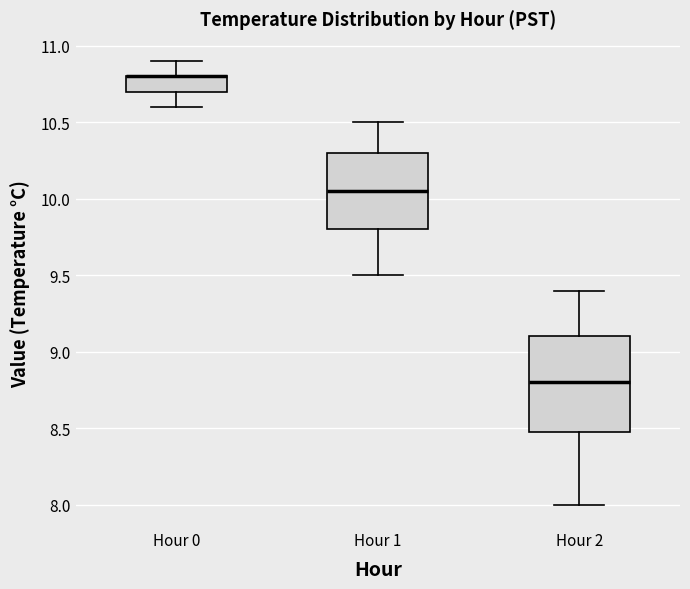

Reading left to right, transcribe this box plot: for each box, give where its median line is, the range the box spans, and where its two whiskers end, as read against the y-axis. The values are not printed on the chart, so give them approximately, as read against the axis.

Hour 0: median 10.80 (drawn on the box's upper edge), box 10.70 to 10.80, whiskers 10.60 to 10.90
Hour 1: median 10.05, box 9.80 to 10.30, whiskers 9.50 to 10.50
Hour 2: median 8.80, box 8.50 to 9.10, whiskers 8.00 to 9.40